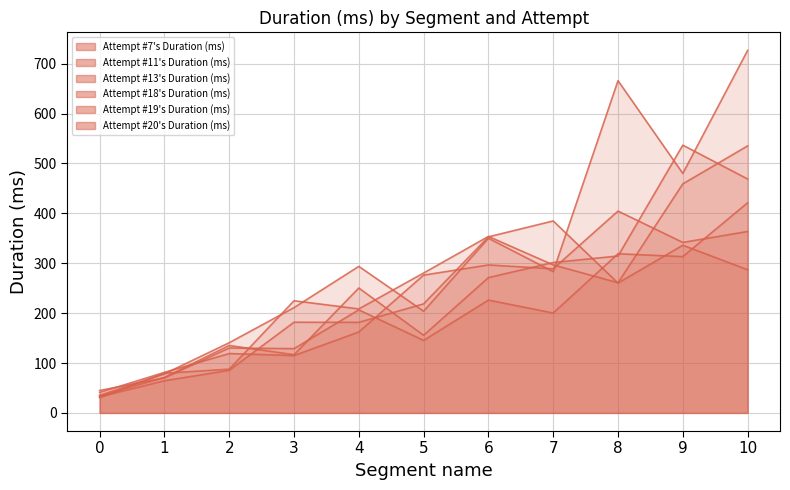

What are all the series names shown in the legend?

Attempt #7's Duration (ms), Attempt #11's Duration (ms), Attempt #13's Duration (ms), Attempt #18's Duration (ms), Attempt #19's Duration (ms), Attempt #20's Duration (ms)